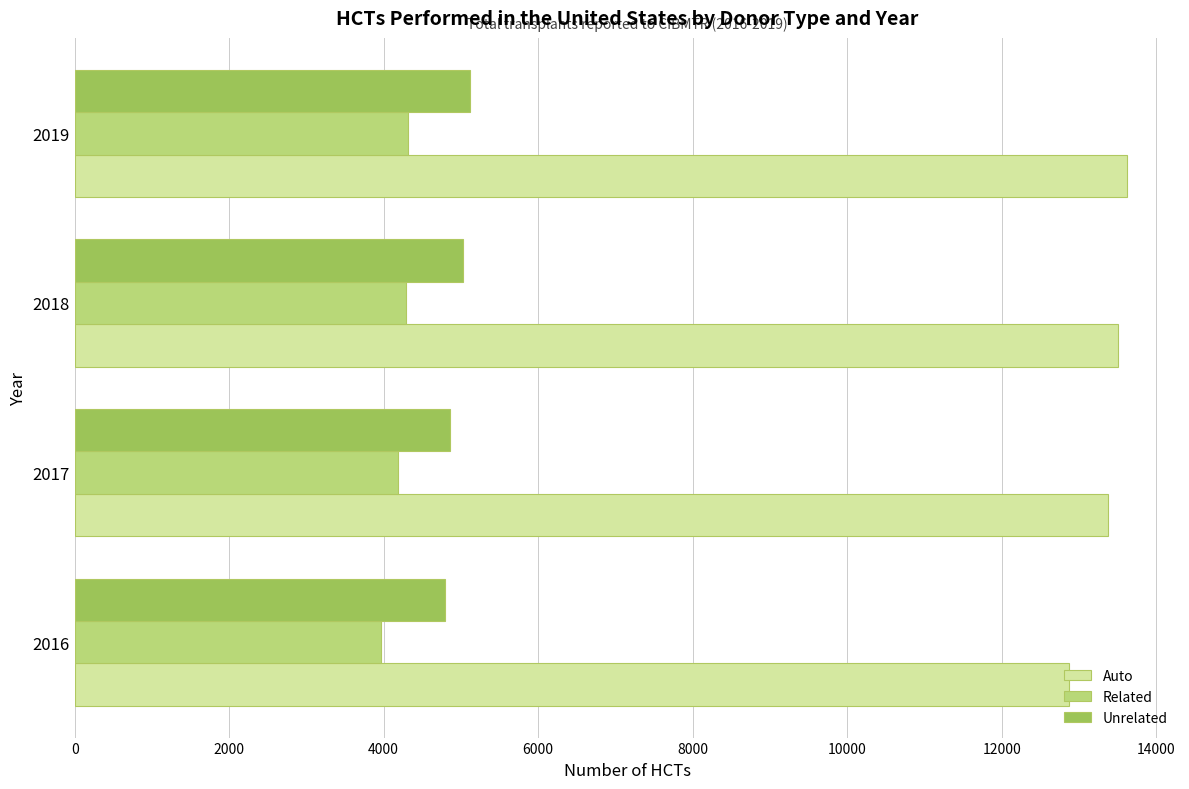

What are all the series names shown in the legend?

Auto, Related, Unrelated